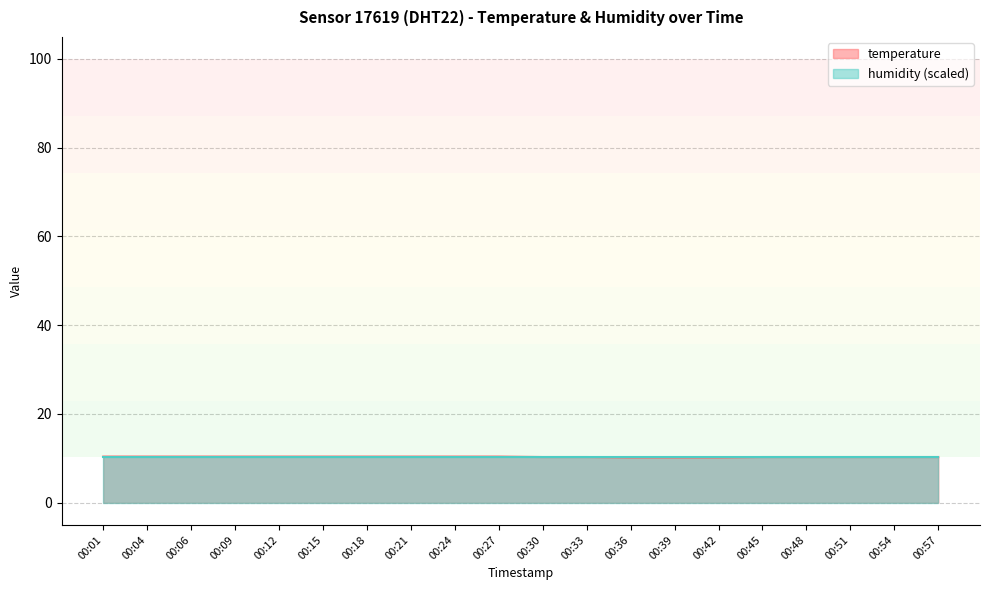

Does the chart display data point markers on the line(s)?

No